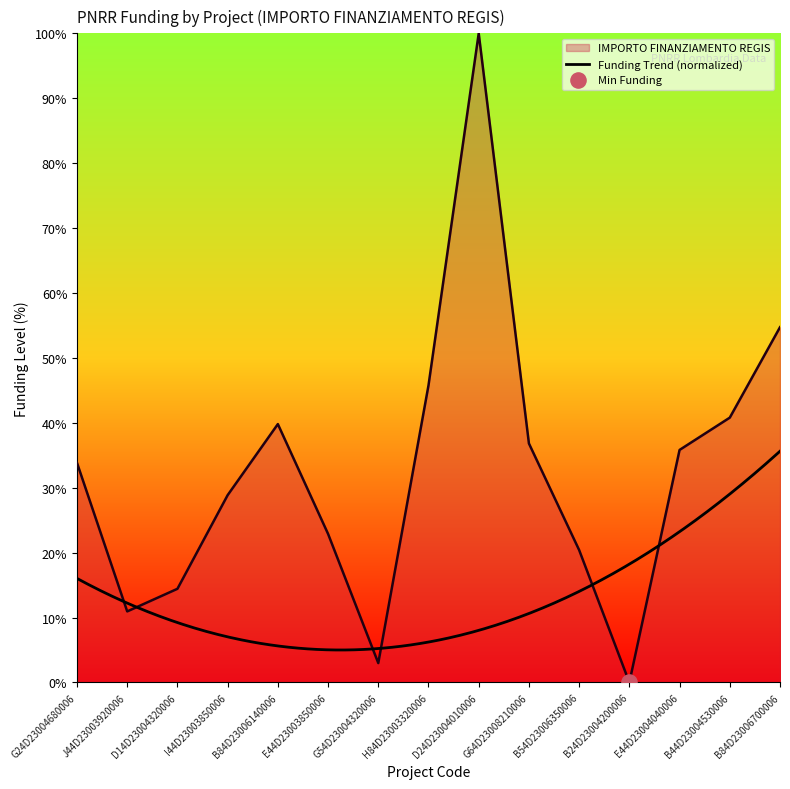

What is the ratio of the value at G24D23004680006 to the value at D14D23004320006?

2.3